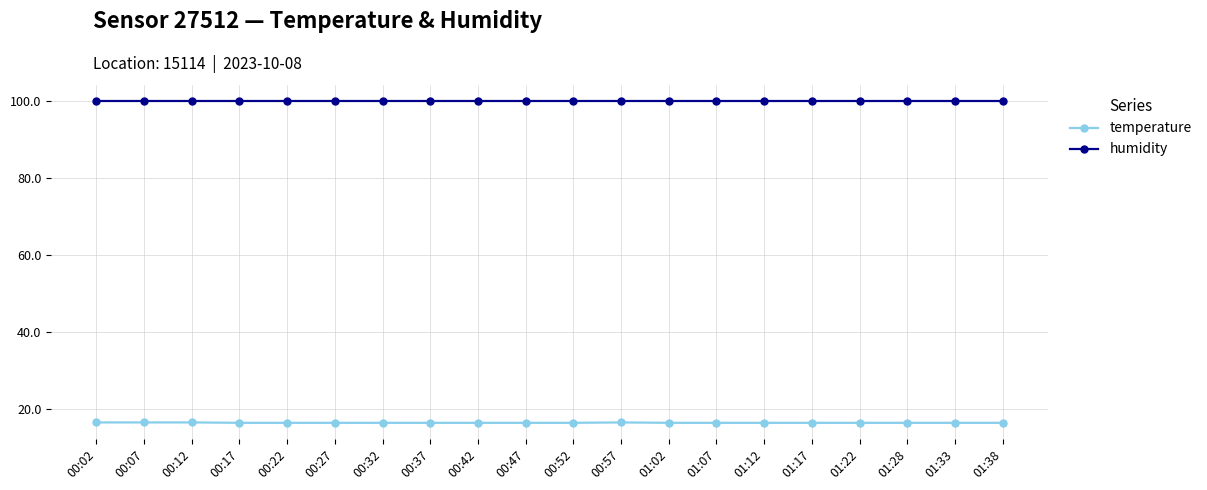

What is the minimum value for humidity?

99.9